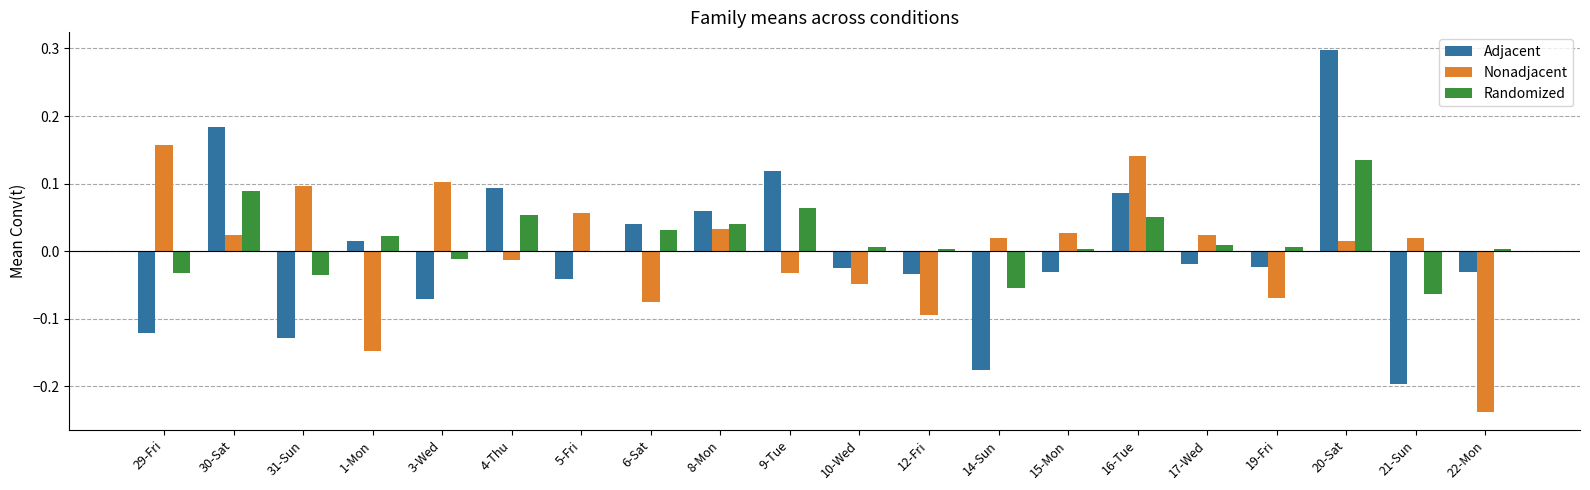

Which label corresponds to the largest value in the chart?

20-Sat